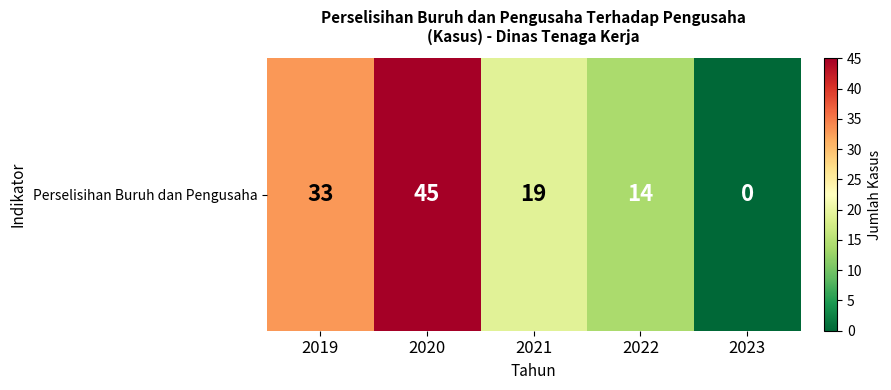

Which category has the lowest value across all series?

2023